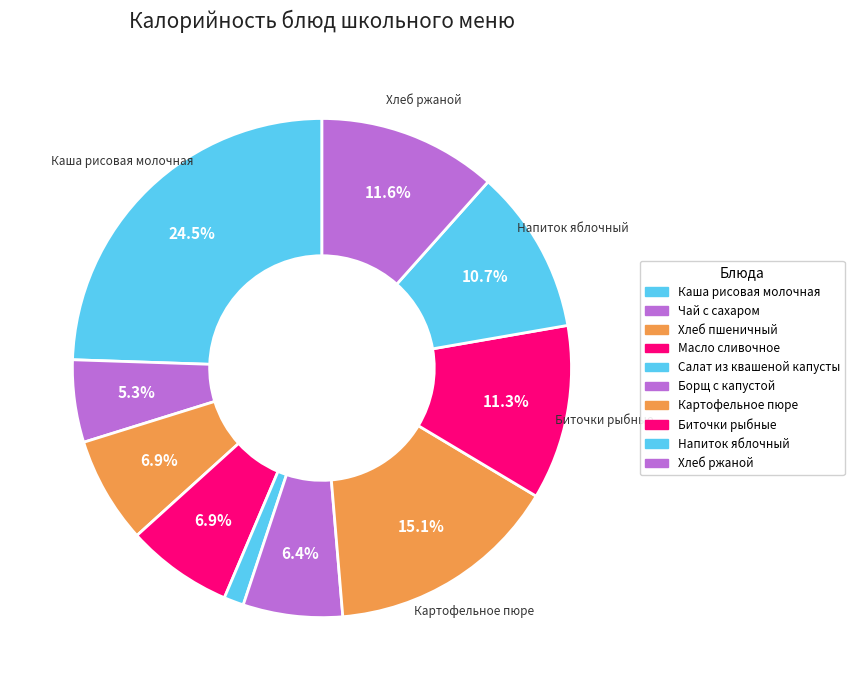

What percentage is NOT represented by Хлеб ржаной?

88.4%